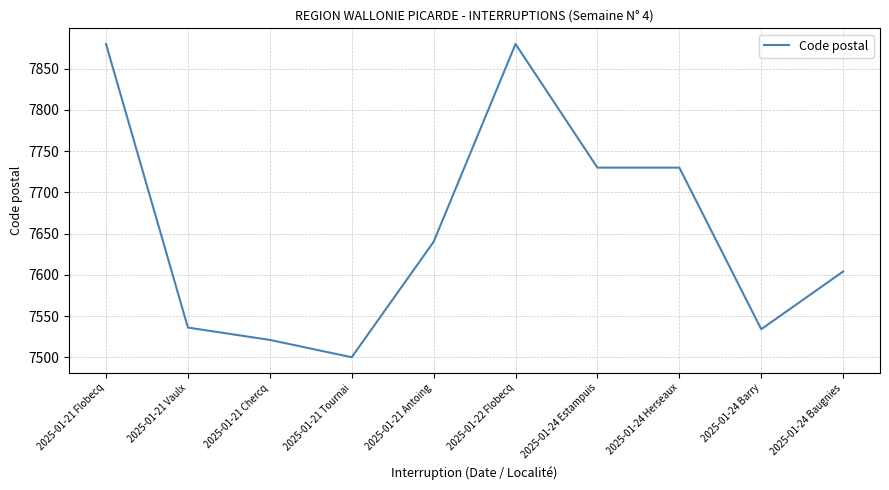

Reading right to left, transcribe all the data shown in this chart.

2025-01-24 Baugnies=7604	2025-01-24 Barry=7534	2025-01-24 Herseaux=7730	2025-01-24 Estampuis=7730	2025-01-22 Flobecq=7880	2025-01-21 Antoing=7640	2025-01-21 Tournai=7500	2025-01-21 Chercq=7521	2025-01-21 Vaulx=7536	2025-01-21 Flobecq=7880